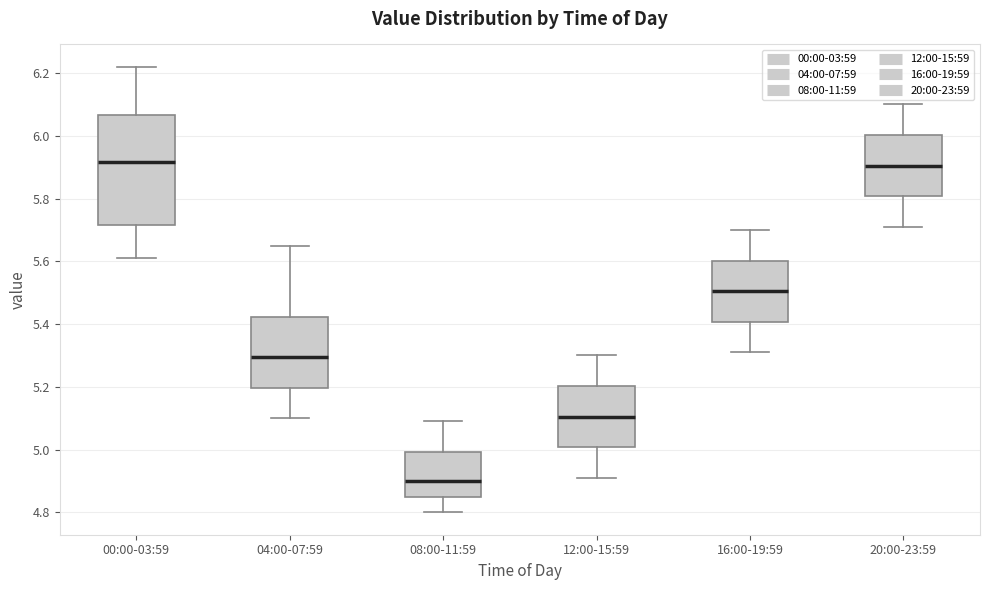

Which box is the tallest, from its lower edge to its upper edge?

00:00-03:59